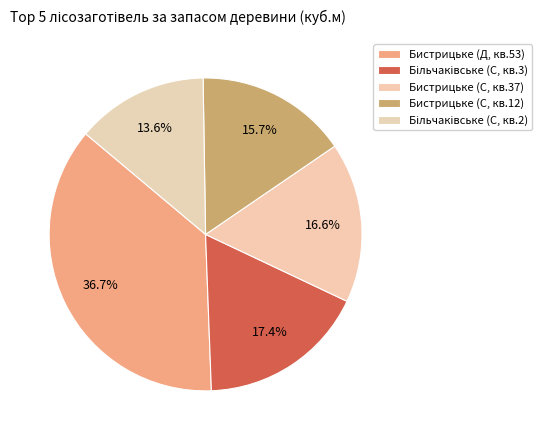

How many segments does this pie chart have?

5